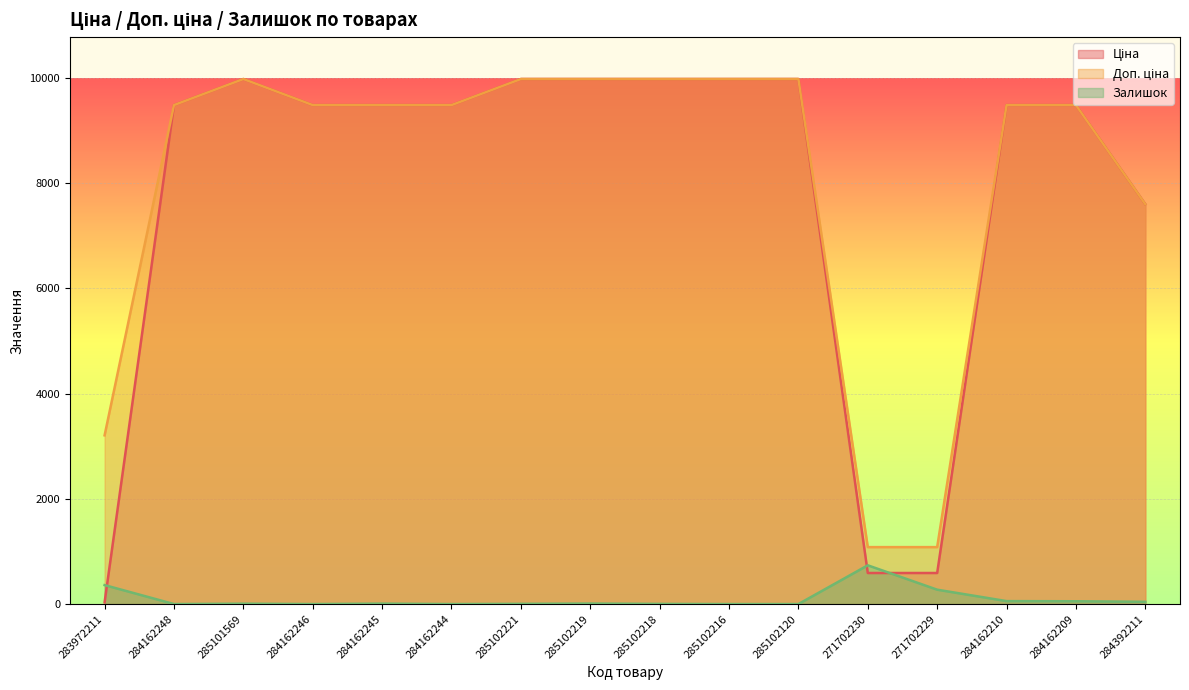

True or false: Ціна has more than 2 points higher than both neighbors.

False